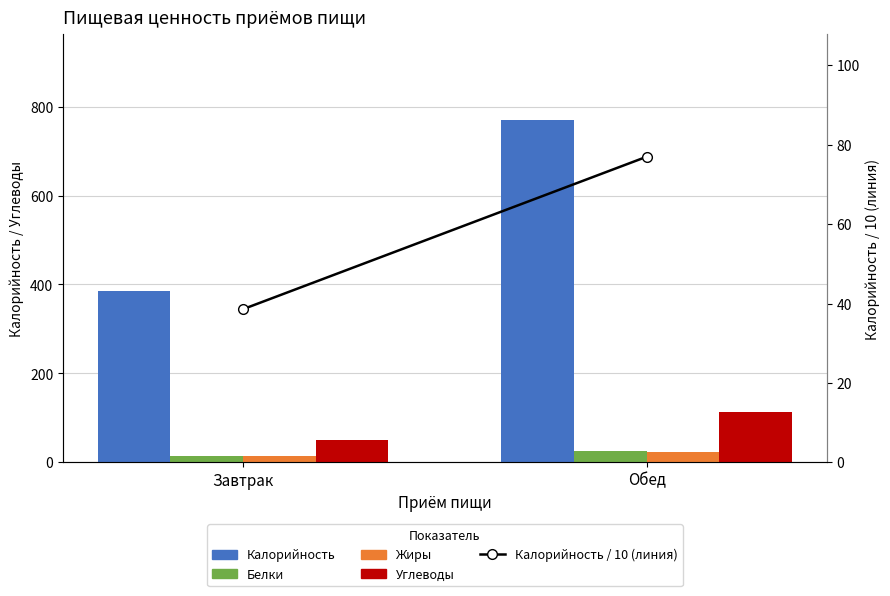

At how many categories does at least one series exceed 629?

1